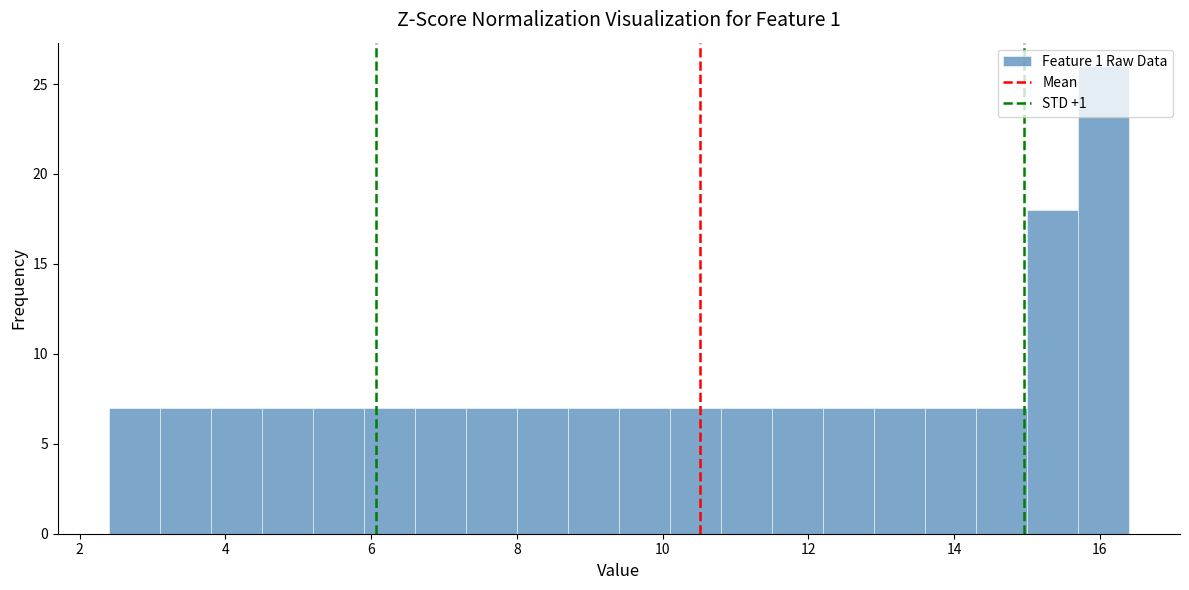

Read against the x-axis, roughly where is the centre of the tallest bar?

16.0